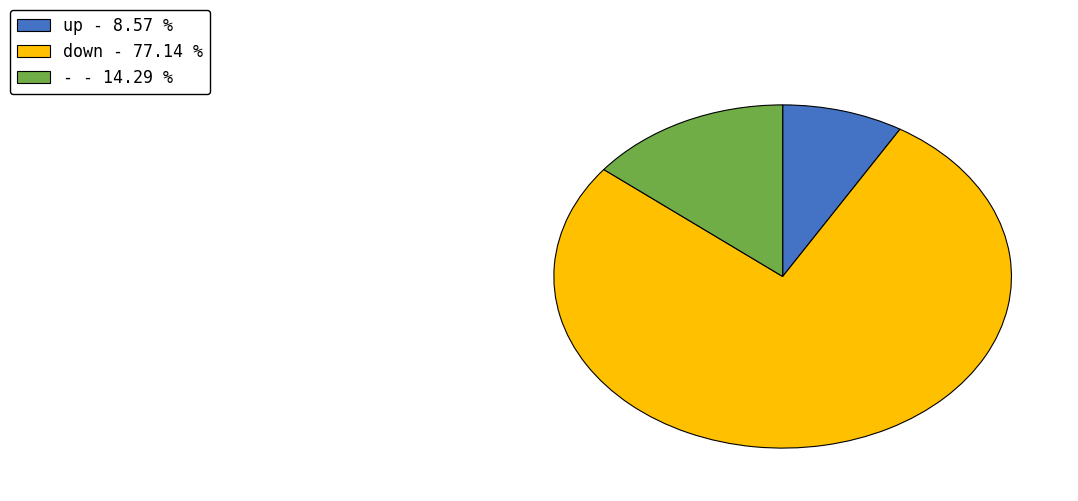

Which slice is the largest?

down